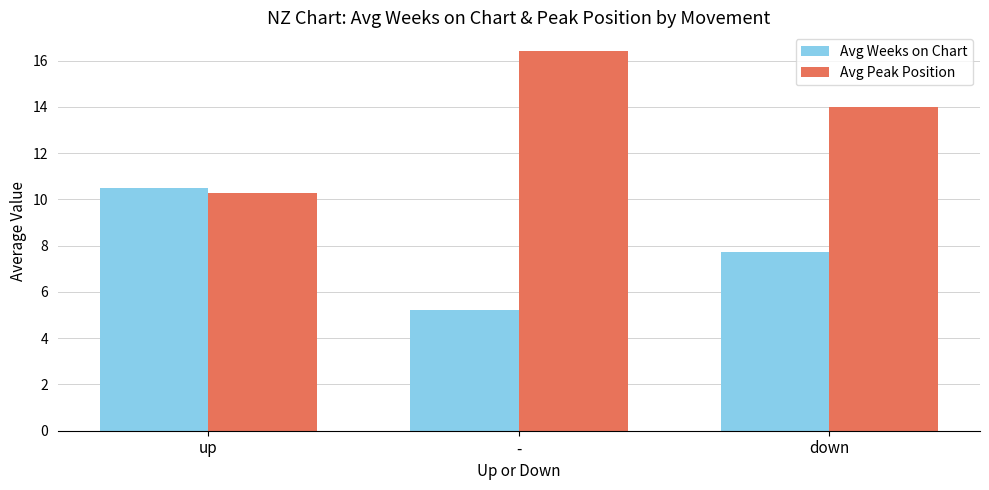

At how many categories does at least one series exceed 12?

2